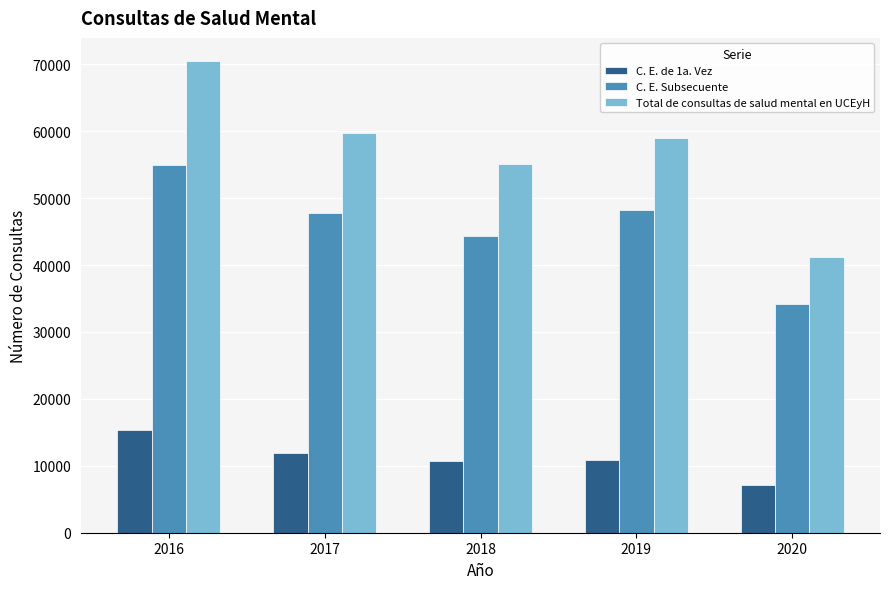

What value does the Total de consultas de salud mental en UCEyH series have at 2020?

41222